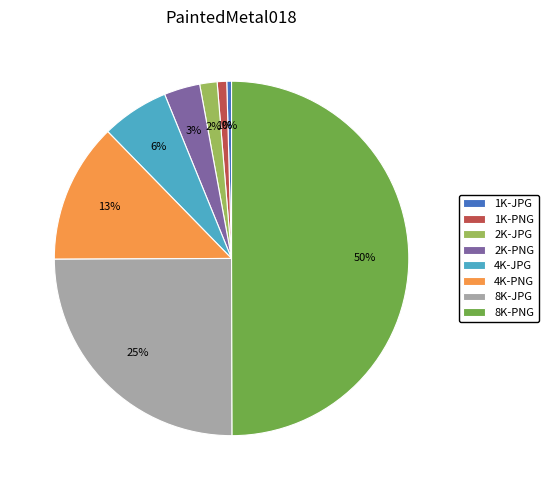

Count the number of slices in the pie.

8